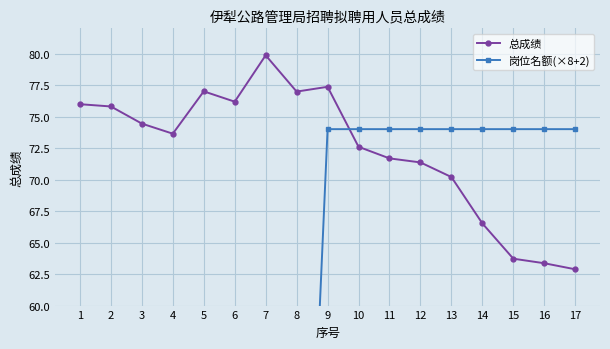

Reading left to right, list all the values displayed in this chart.

总成绩: 1=76.0	2=75.8	3=74.4	4=73.6	5=77.0	6=76.2	7=79.9	8=77.0	9=77.4	10=72.6	11=71.7	12=71.4	13=70.2	14=66.5	15=63.7	16=63.4	17=62.9
岗位名额(×8+2): 1=34.0	2=34.0	3=34.0	4=34.0	5=18.0	6=18.0	7=18.0	8=18.0	9=74.0	10=74.0	11=74.0	12=74.0	13=74.0	14=74.0	15=74.0	16=74.0	17=74.0